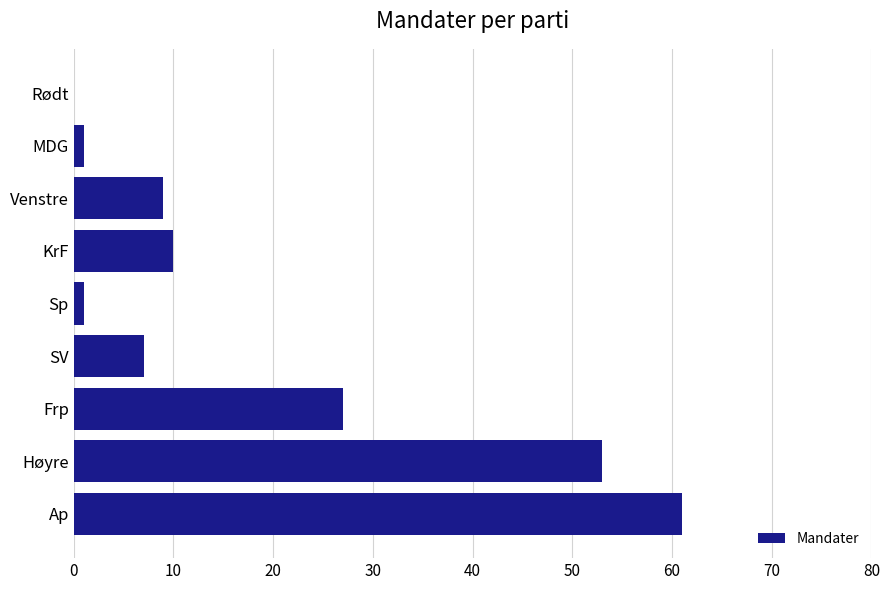

The chart shows a value of -20 at Rødt. True or false?

False